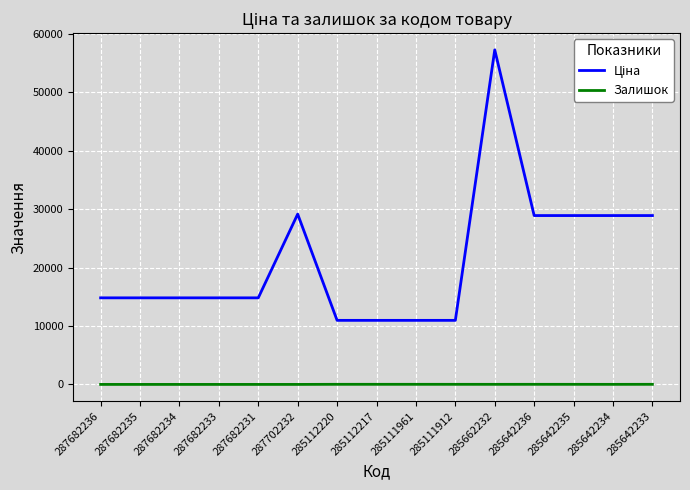

What is the total value across all series at 287682231?

14817.6